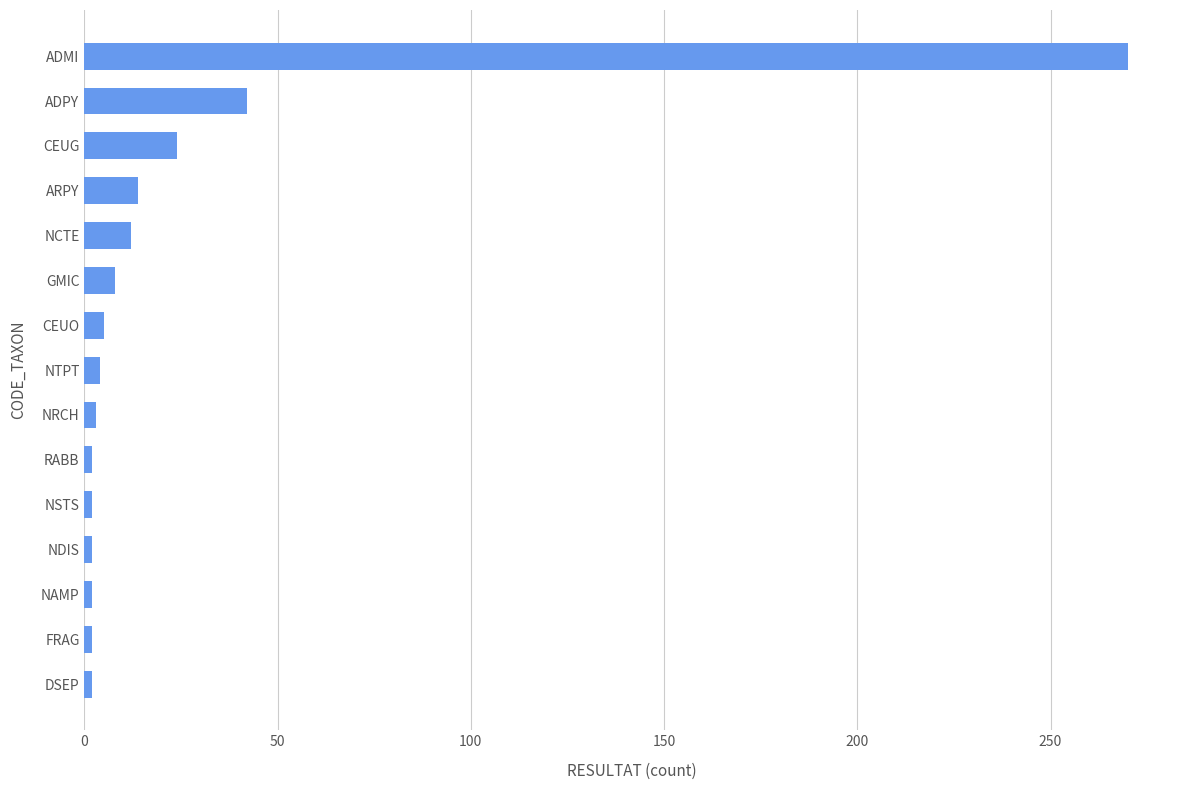

What is the approximate value at GMIC?

8